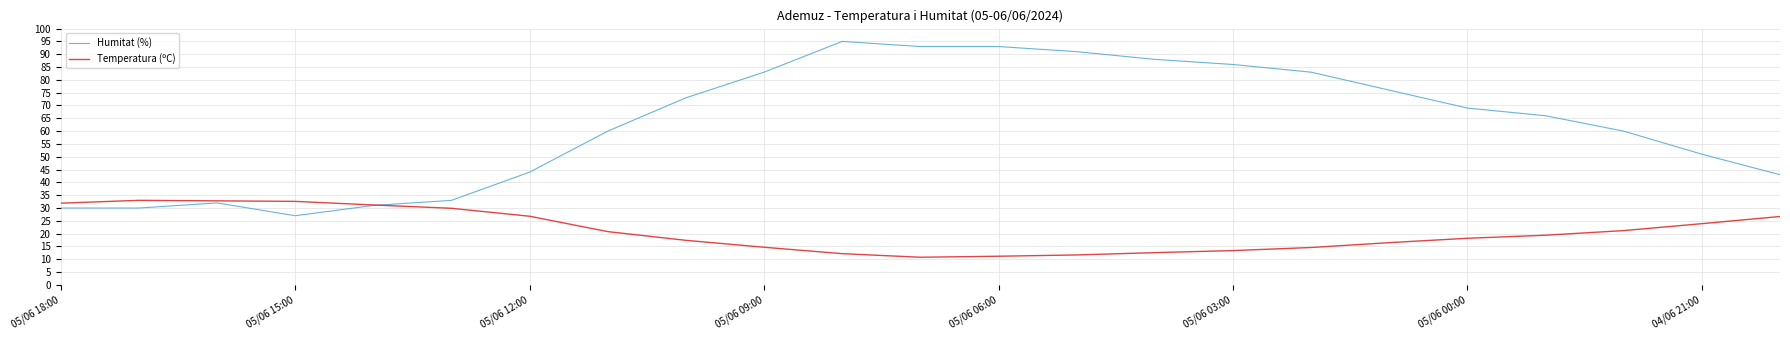

Does the chart have visible grid lines?

Yes